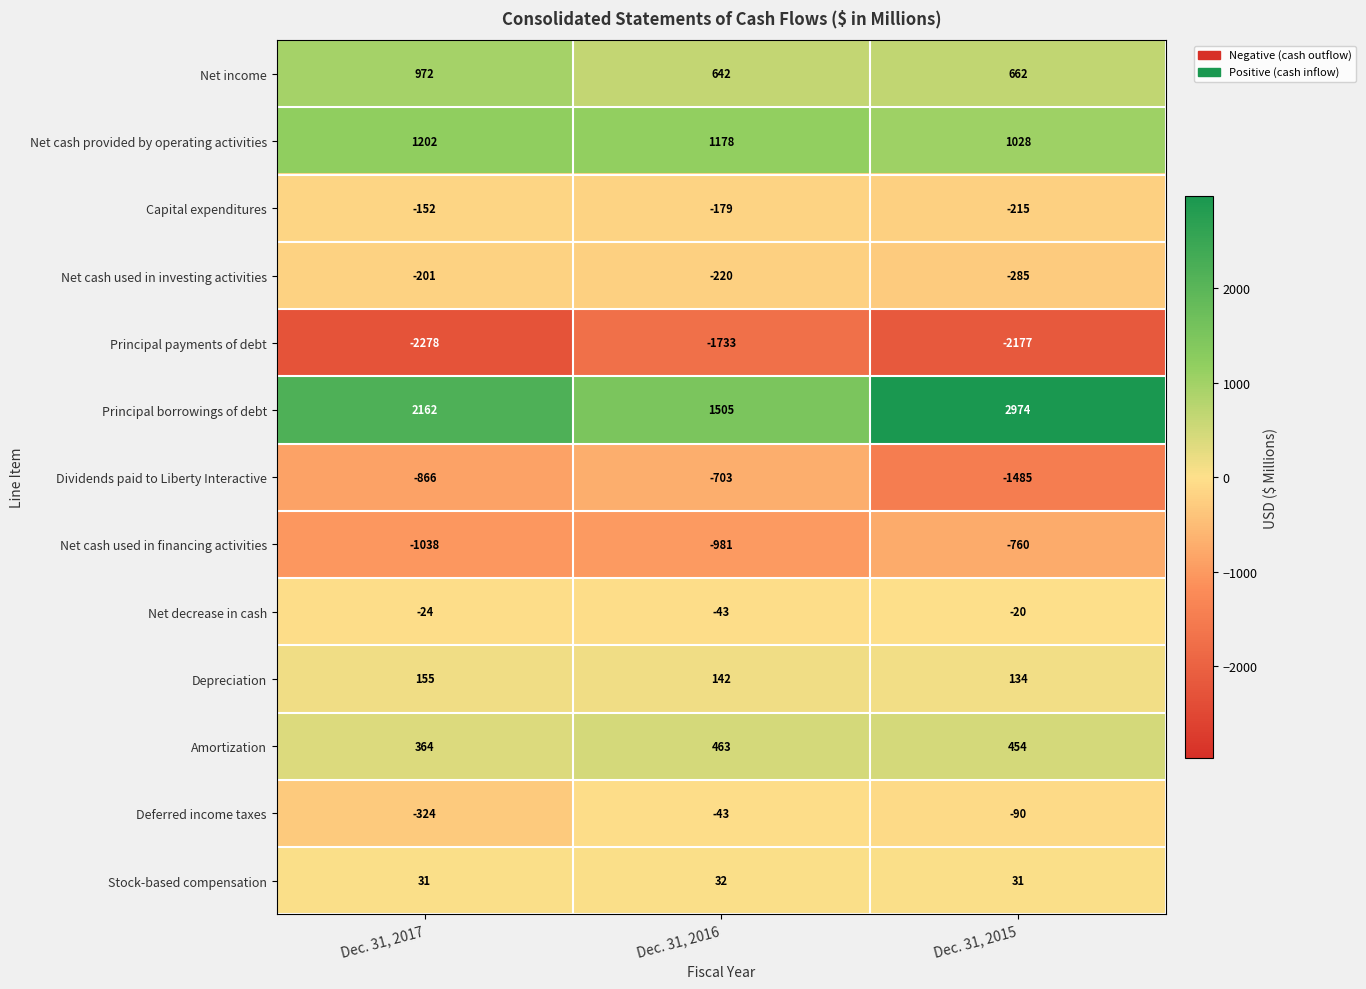

What is the sum of the Amortization values at Dec. 31, 2016 and Dec. 31, 2015?

917